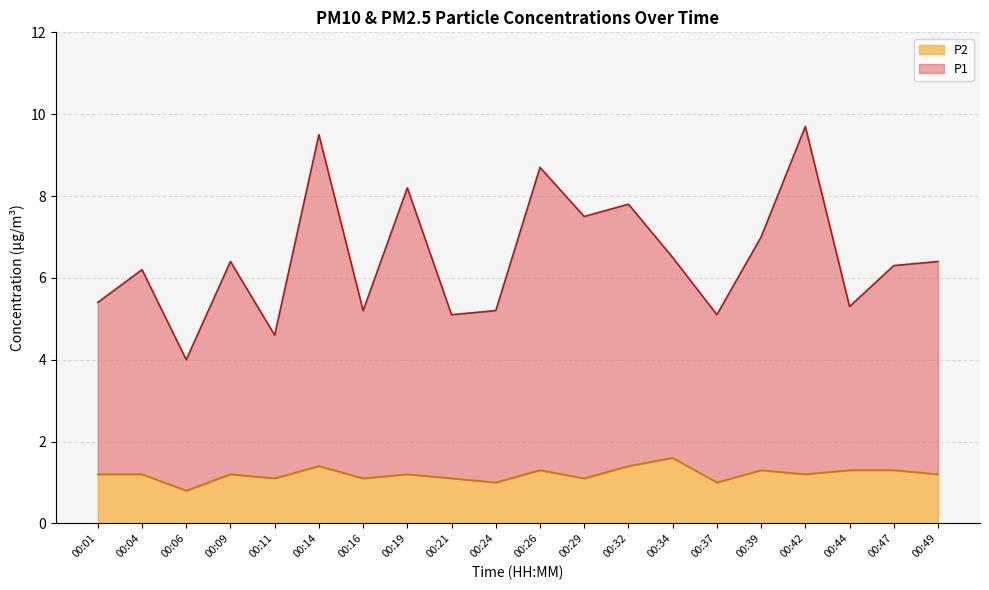

Which series has the largest range (max minus min)?

P1